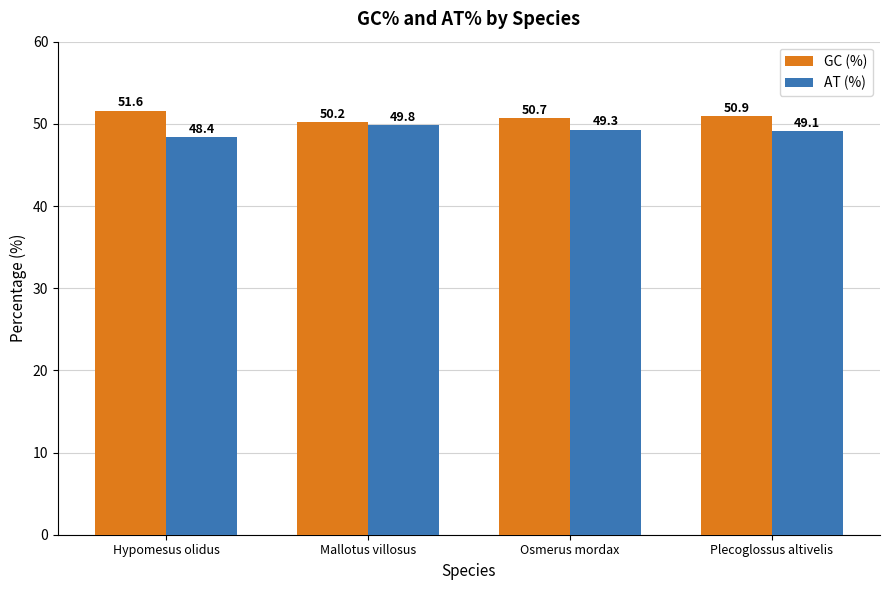

What is the difference between the highest and lowest values at Hypomesus olidus?

3.2